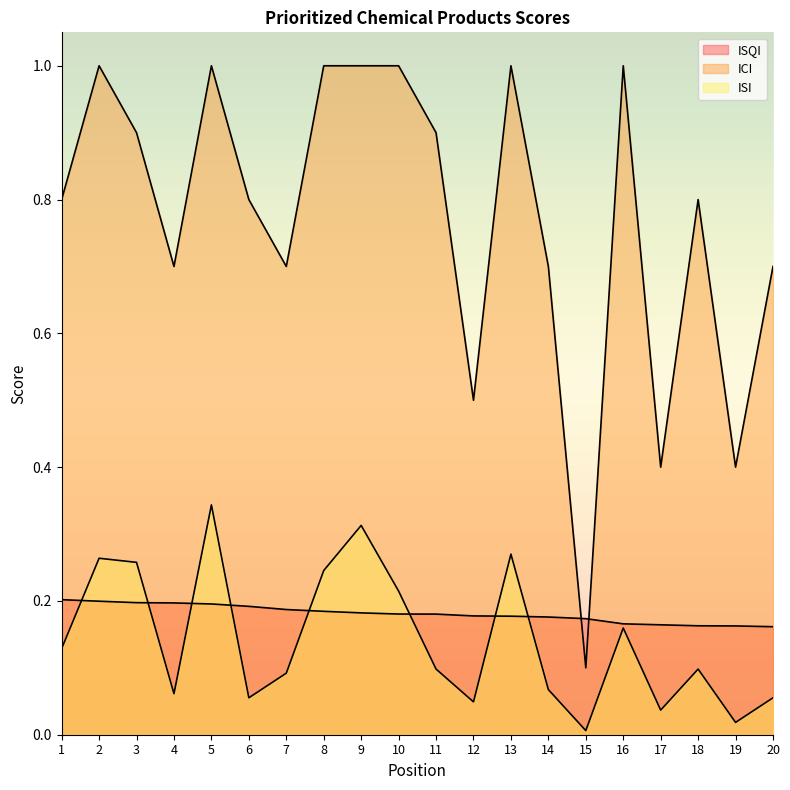

What is the greatest value displayed?

1.0